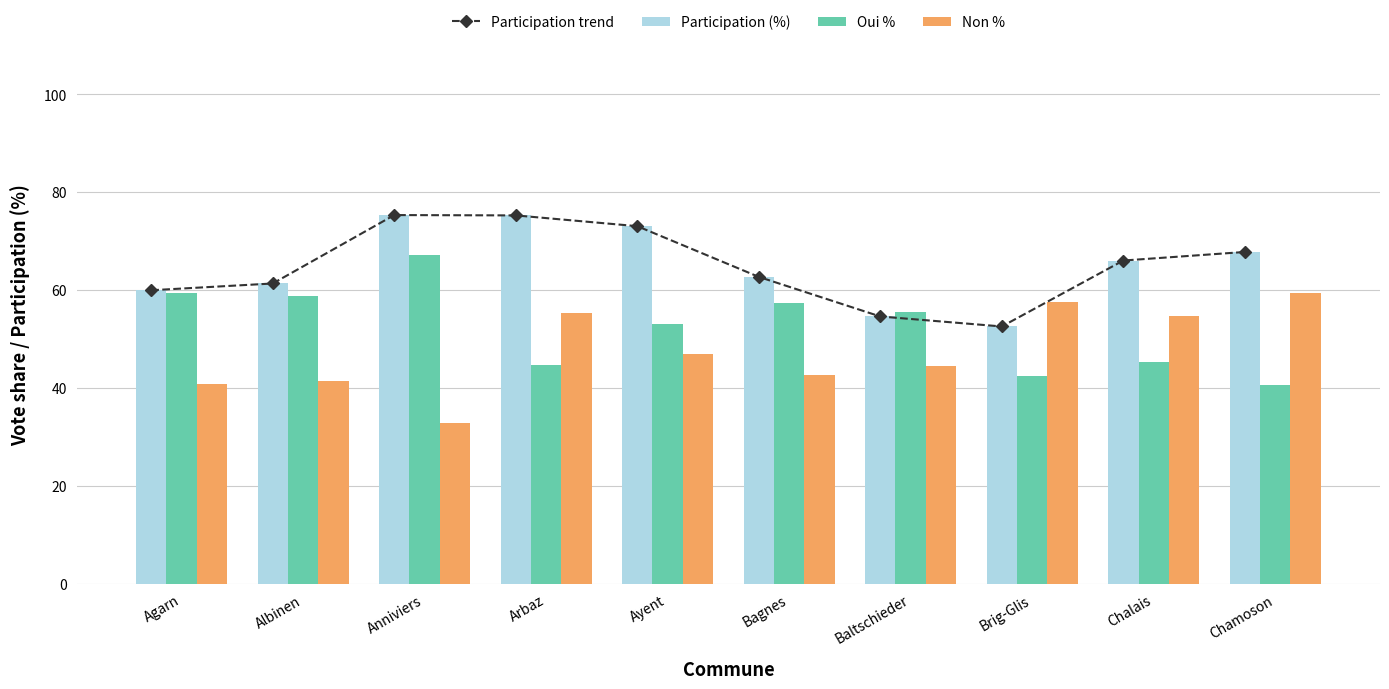

What is the average value of the Participation trend series?

64.8